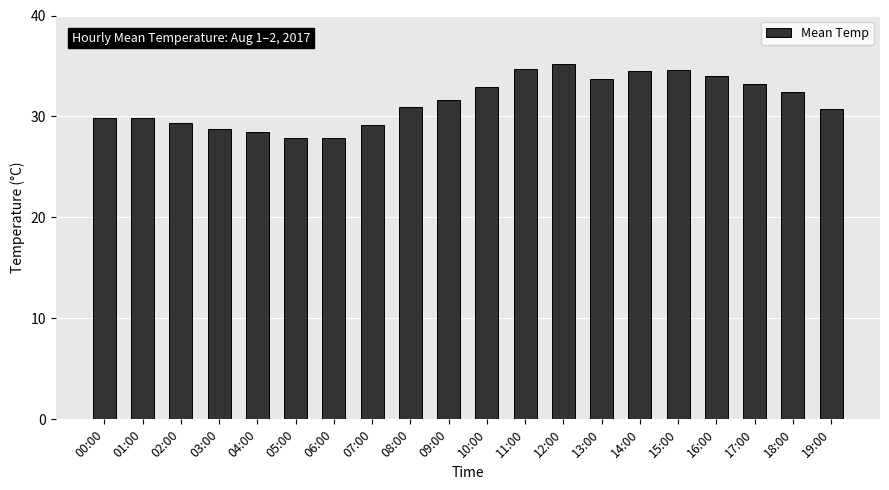

What is the difference between the maximum and minimum values?

7.3